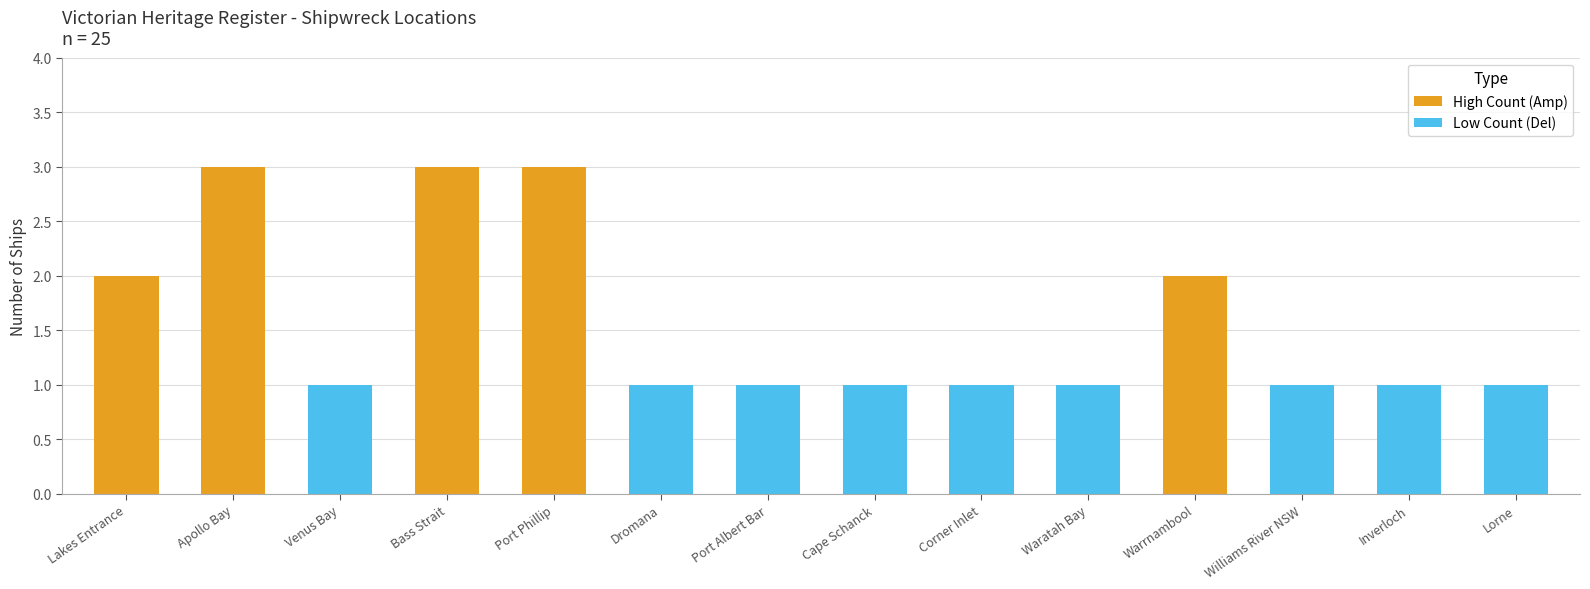

How many bars are there in total?

14